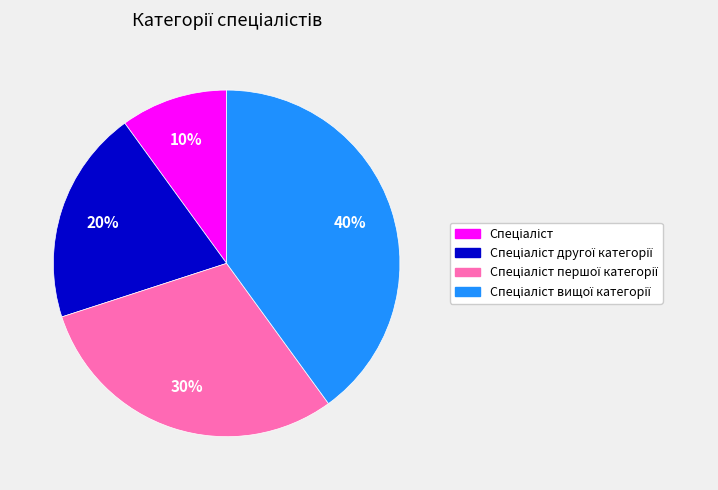

Is there any slice that represents more than half of the pie?

No